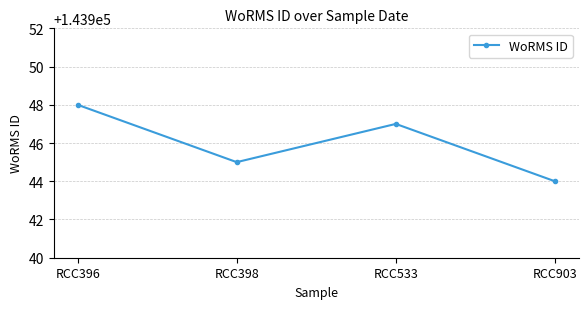

What is the sum of the values at RCC903 and RCC396?

287892